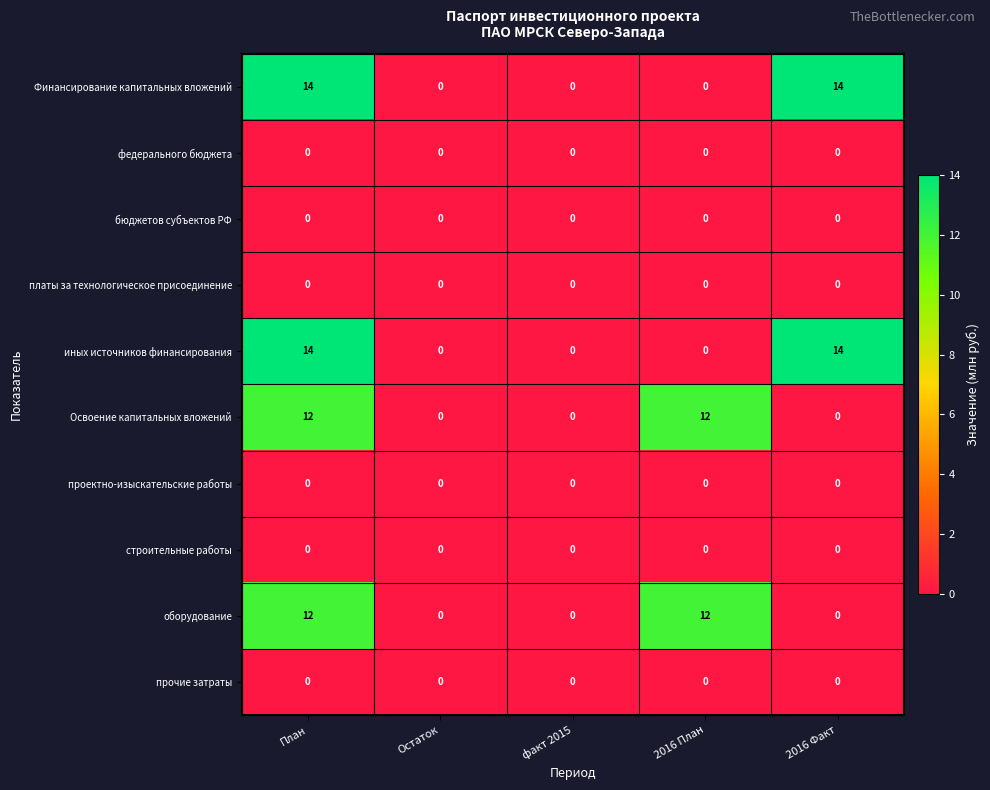

What is the highest value of the иных источников финансирования series?

14